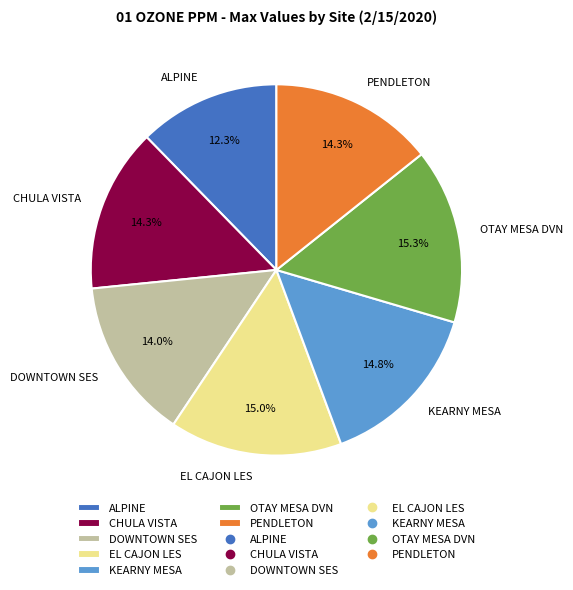

Which slice is the smallest?

ALPINE